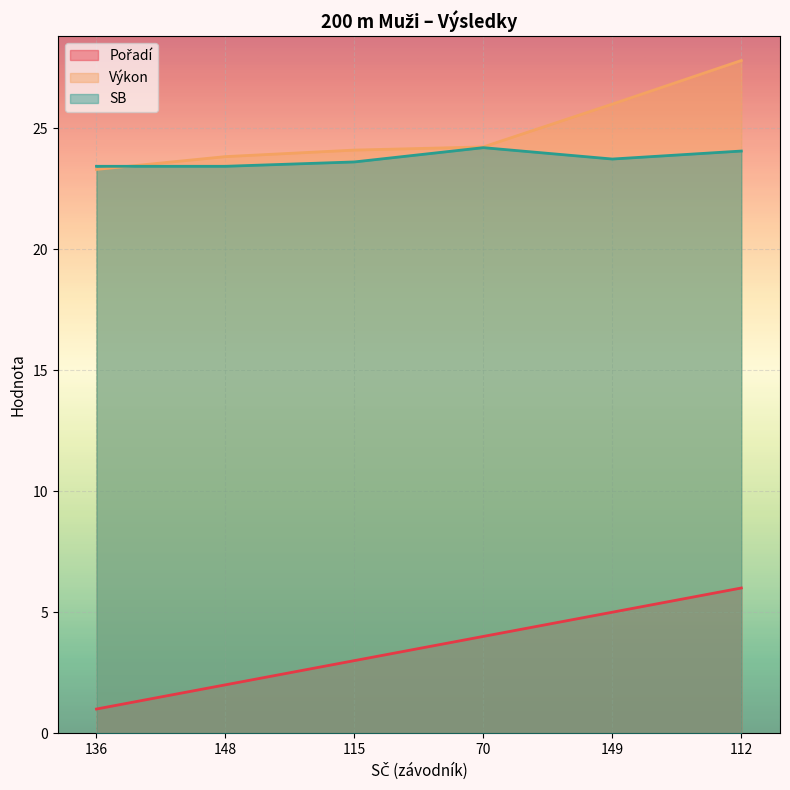

Reading left to right, transcribe all the data shown in this chart.

Pořadí: 136=1.0	148=2.0	115=3.0	70=4.0	149=5.0	112=6.0
Výkon: 136=23.3	148=23.8	115=24.1	70=24.2	149=26.0	112=27.8
SB: 136=23.4	148=23.4	115=23.6	70=24.2	149=23.7	112=24.1